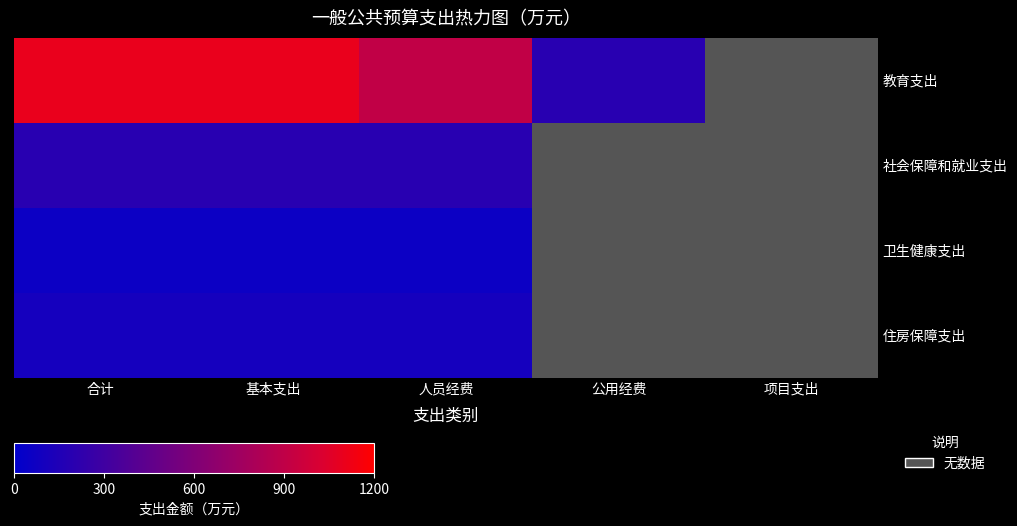

At which category does the chart reach its peak across all series?

合计